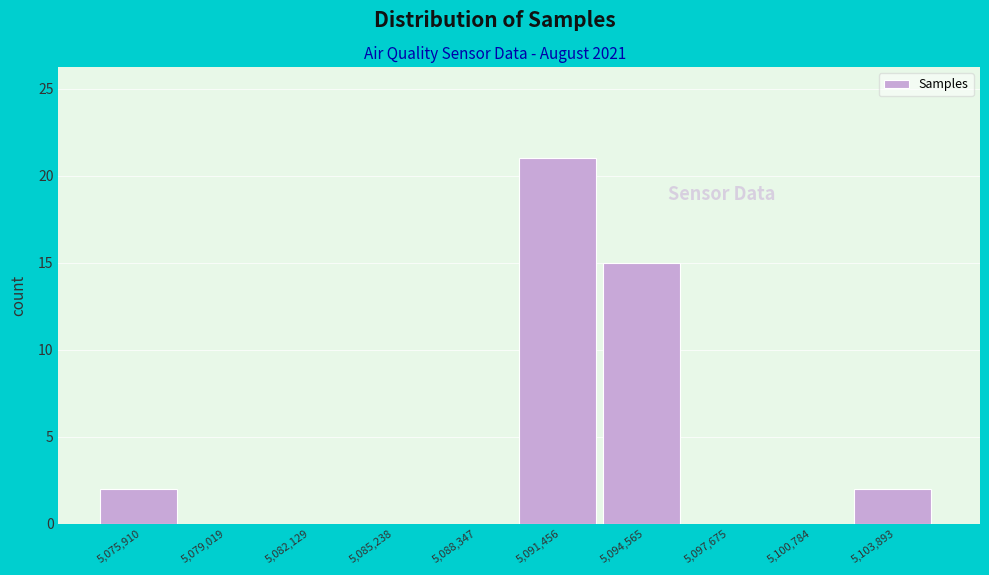

Reading left to right, list every bar in this chart as the range it spans on the x-axis followed by its height. Neither the bar edges nor the heights are printed on the chart, so give them approximately, as read against the axes.

5074500 to 5077500: 2
5077500 to 5080500: 0
5080500 to 5083500: 0
5083500 to 5087000: 0
5087000 to 5090000: 0
5090000 to 5093000: 21
5093000 to 5096000: 15
5096000 to 5099000: 0
5099000 to 5102500: 0
5102500 to 5105500: 2